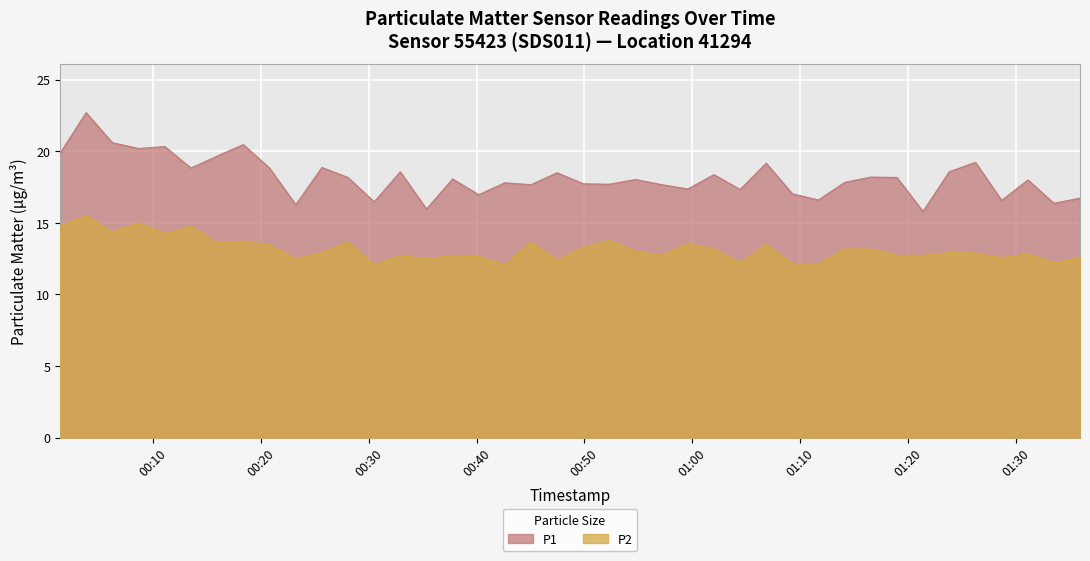

Reading left to right, transcribe all the data shown in this chart.

P1: 19.9	22.7	20.6	20.2	20.3	18.8	19.7	20.5	18.8	16.3	18.9	18.2	16.5	18.6	16.0	18.1	17.0	17.8	17.7	18.5	17.7	17.7	18.0	17.7	17.4	18.4	17.3	19.2	17.0	16.6	17.8	18.2	18.2	15.8	18.6	19.2	16.6	18.0	16.4	16.7
P2: 14.8	15.5	14.4	15.0	14.3	14.8	13.6	13.7	13.5	12.5	12.9	13.7	12.1	12.7	12.5	12.7	12.7	12.1	13.7	12.4	13.3	13.8	13.0	12.7	13.6	13.2	12.2	13.5	12.2	12.1	13.2	13.2	12.7	12.7	12.9	12.9	12.6	12.8	12.2	12.6